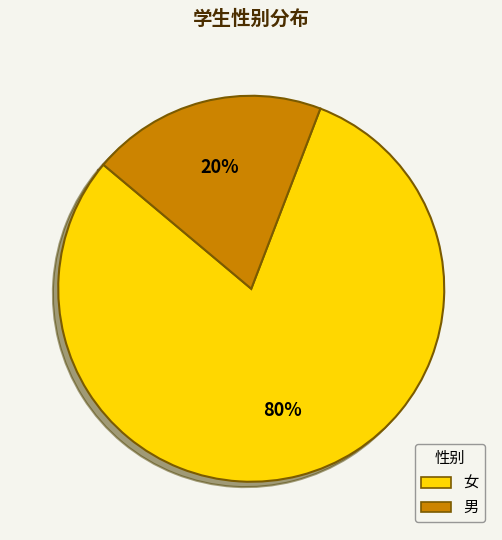

Approximately how many times larger is the value at 男 compared to 女?

0.2